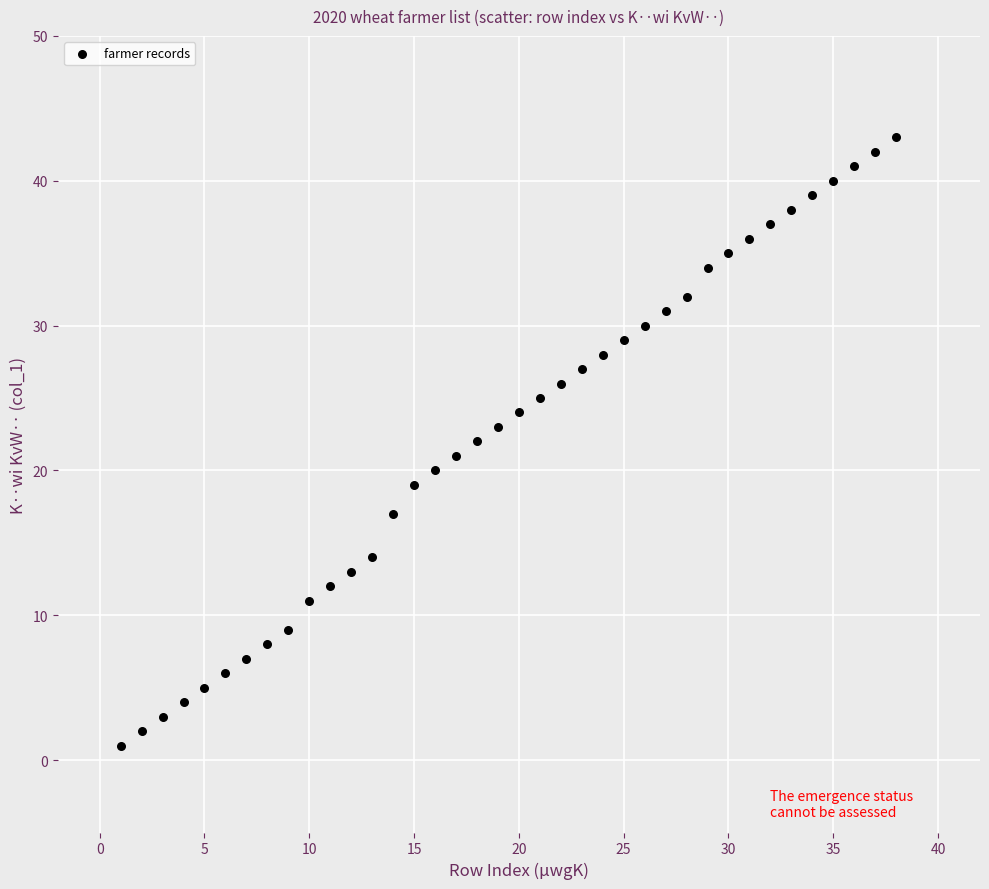

What is the range of Y values (max minus min)?

42